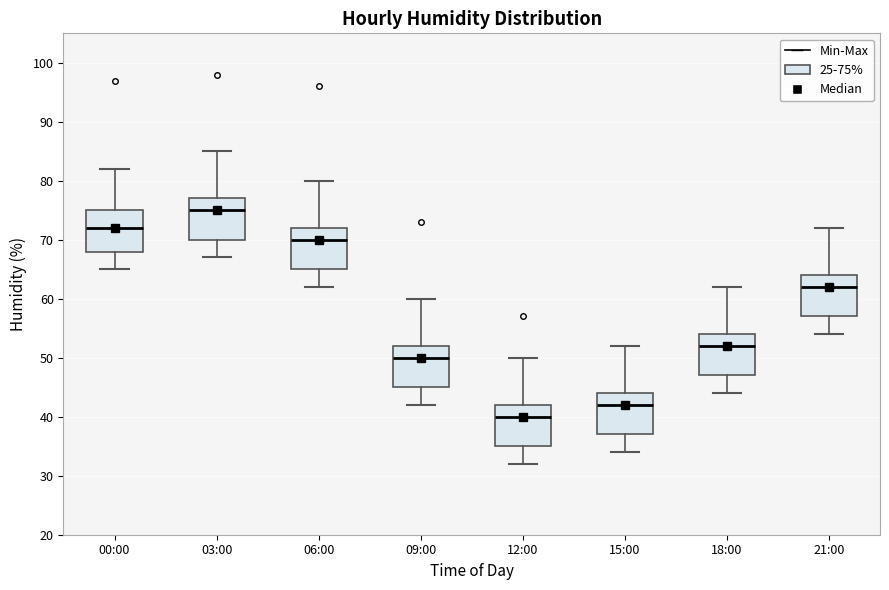

Where does the upper whisker of the box for 12:00 end on the y-axis? The values are not printed on the chart, so give them approximately, as read against the axis.

50